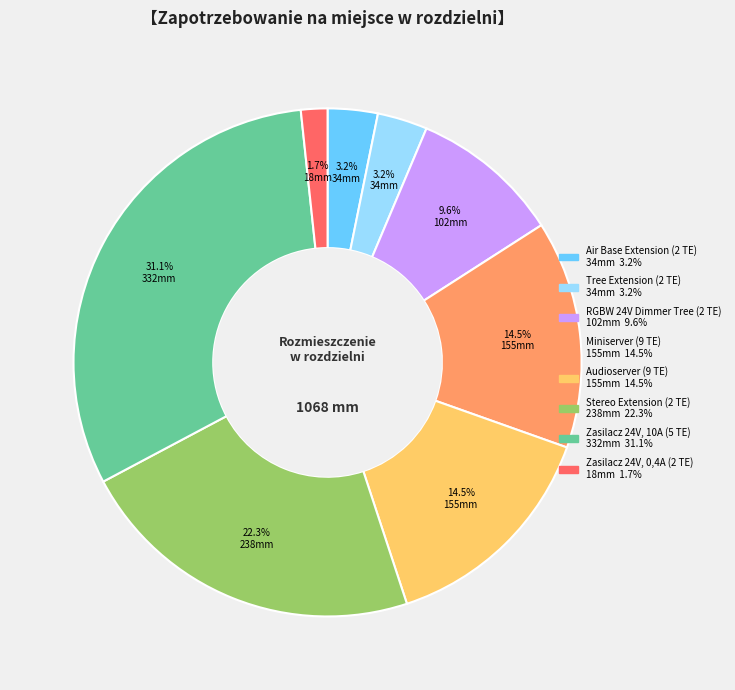

To the nearest percent, what is the difference between the Miniserver (9 TE) and Zasilacz 24V, 0,4A (2 TE) slice percentages?

13%